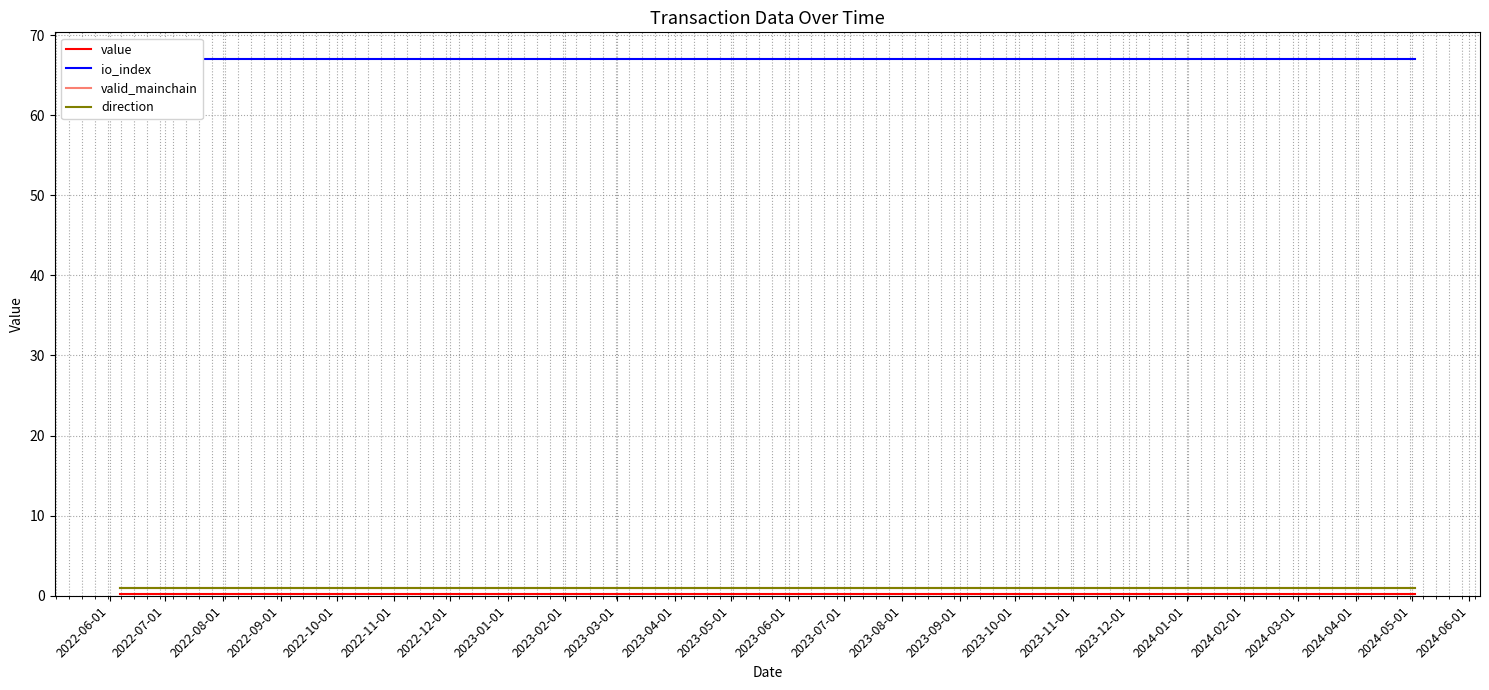

What is the label of the 22nd point from the right?

2022-08-01